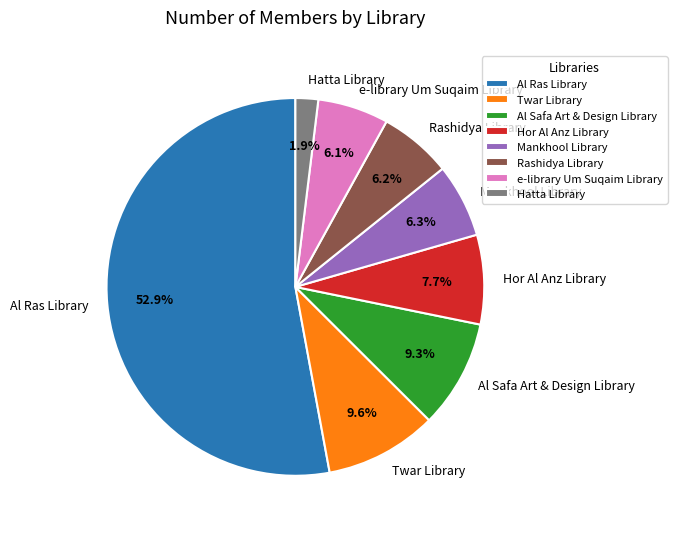

How many slices are in this pie chart?

8